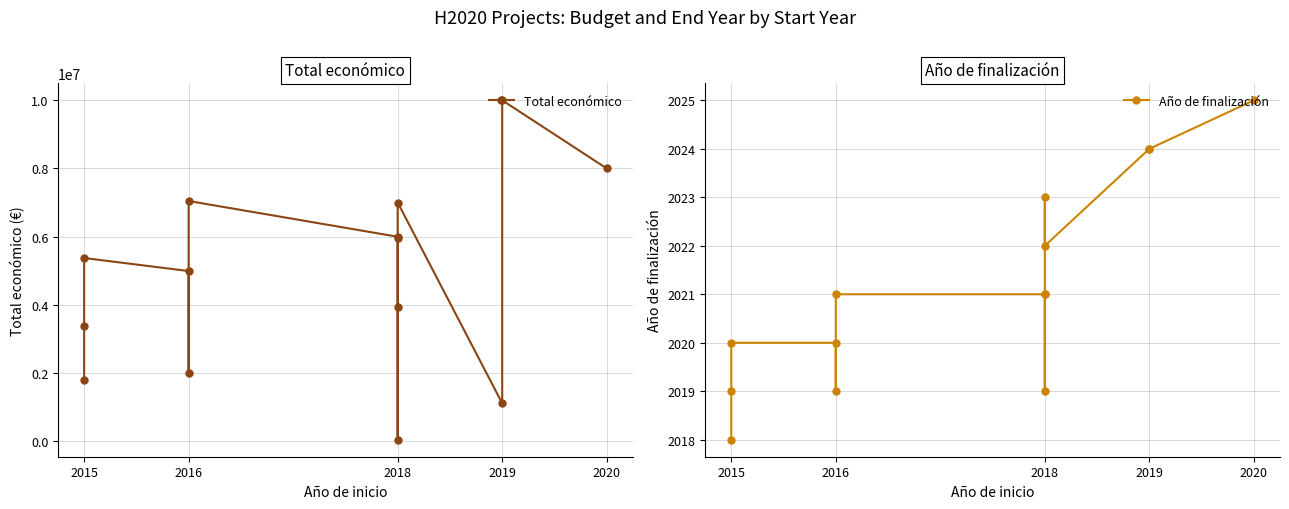

Which series has the widest spread of values?

Total económico